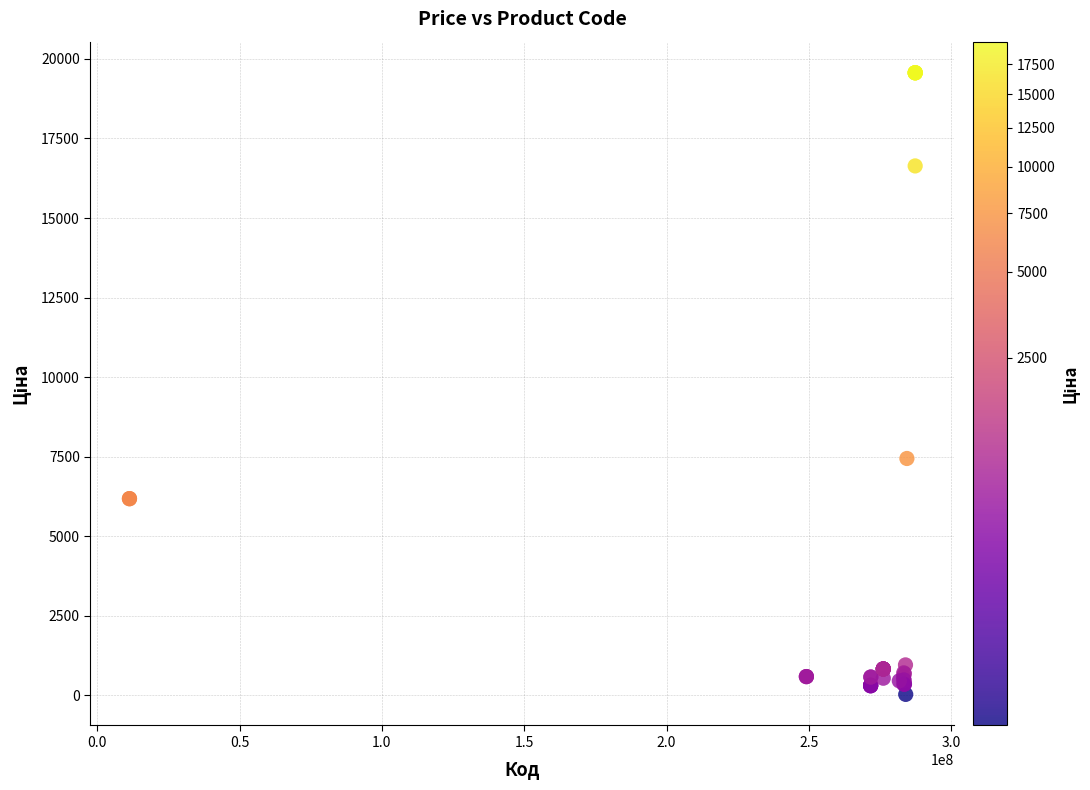

What Y value in the scatter plot is closest to 9798?

7444.6